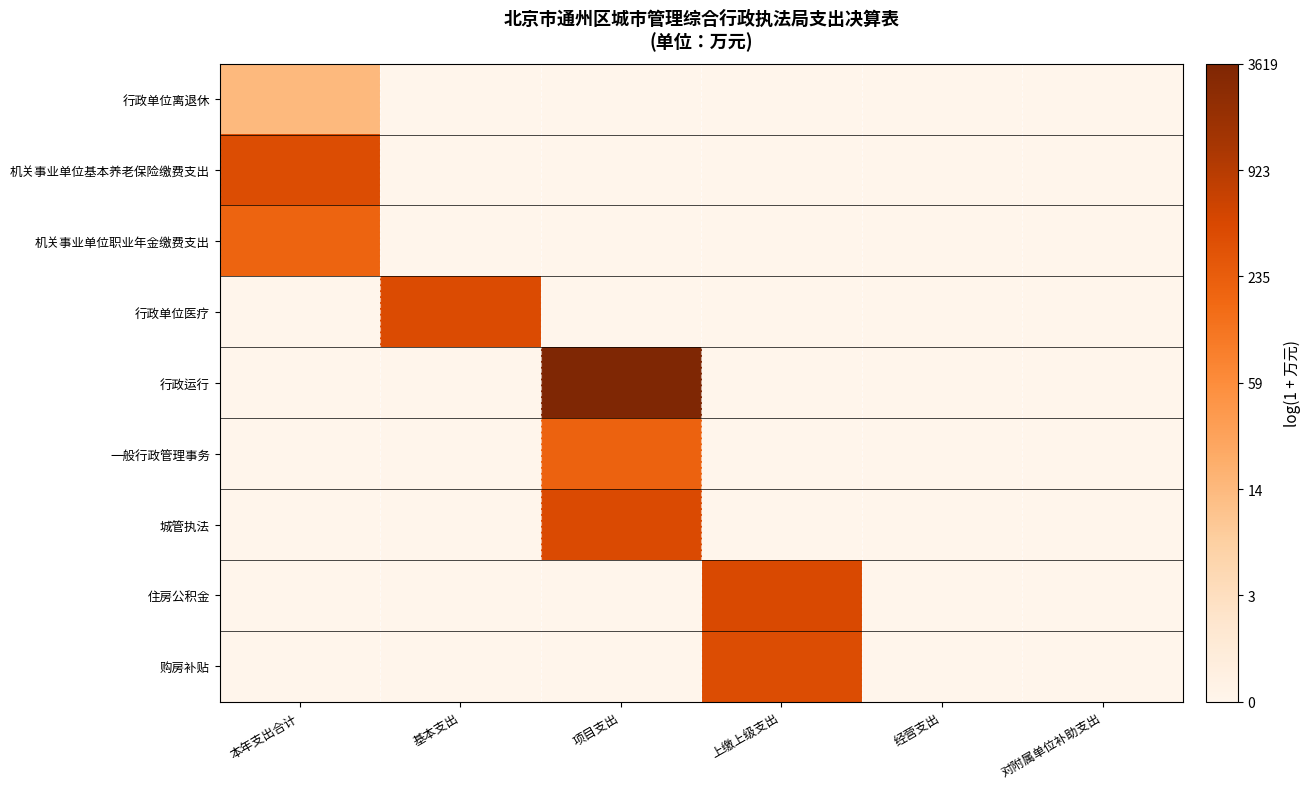

Which series has the widest spread of values?

行政运行